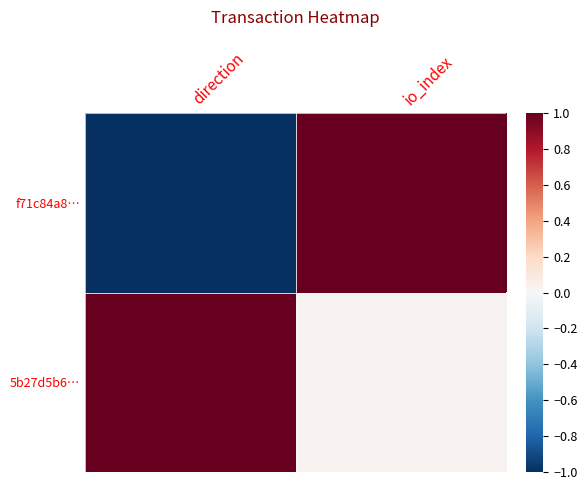

True or false: 5b27d5b6… has a value of 0.0 at io_index.

False